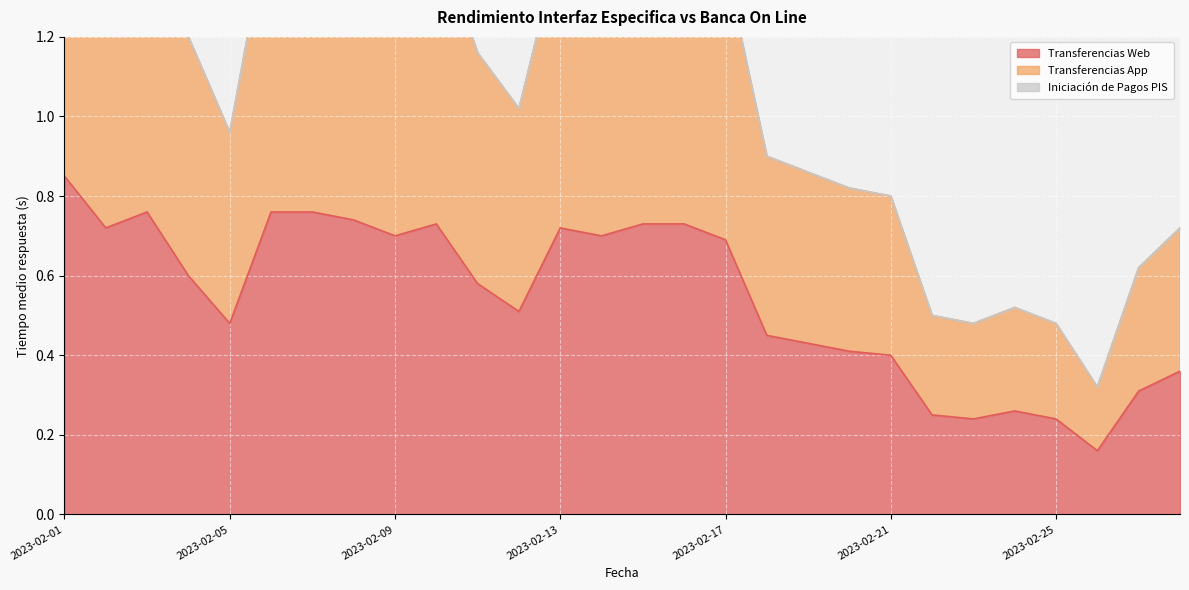

At which label does Transferencias App reach its peak?

2023-02-01